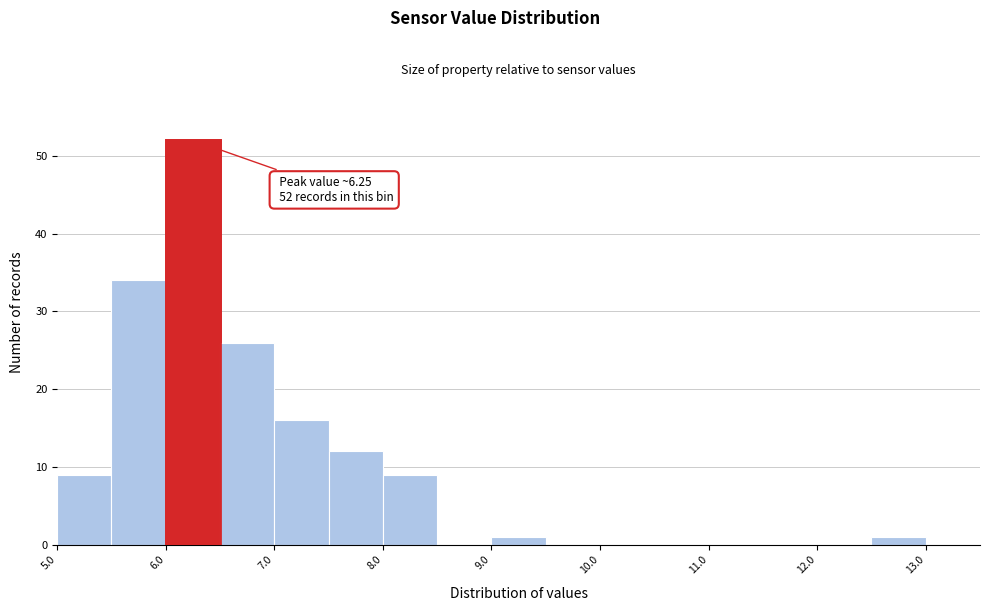

Which range on the x-axis has the tallest bar?

6.0 to 6.5